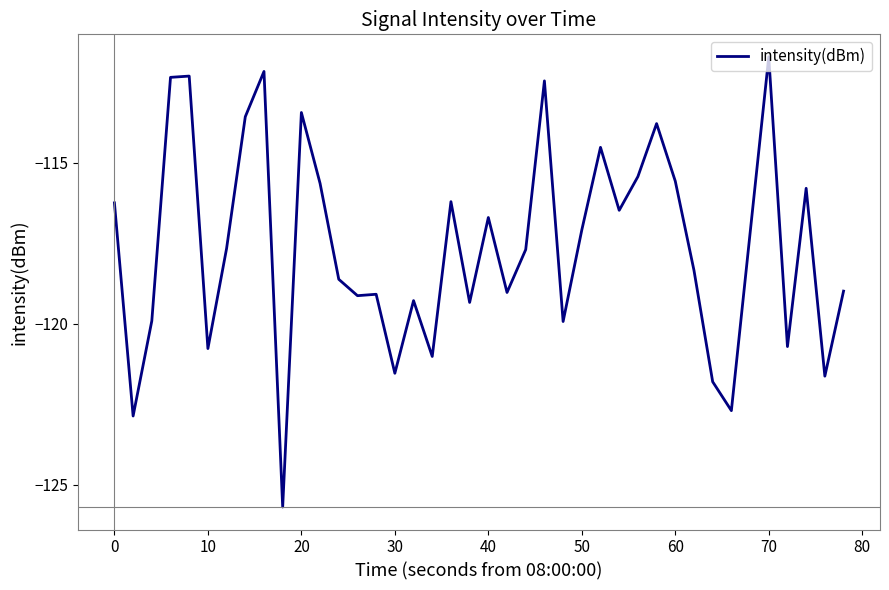

What is the difference between the maximum and minimum values?

14.0